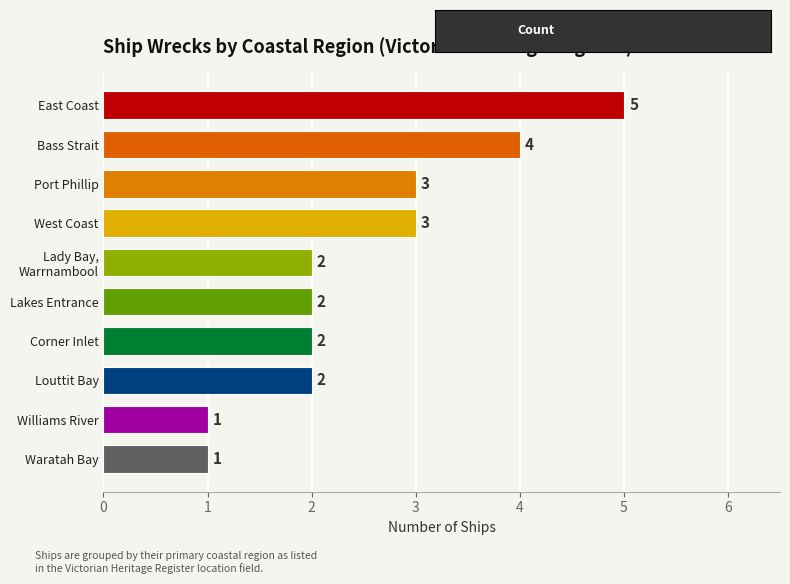

What is the sum of all values?

25